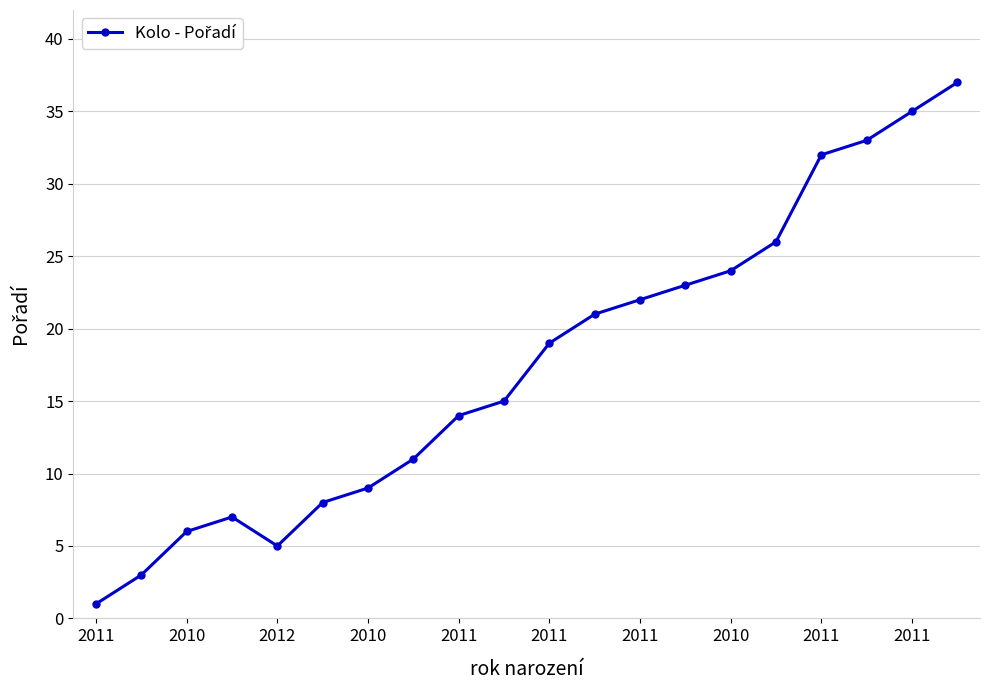

How many lines are shown in the chart?

1